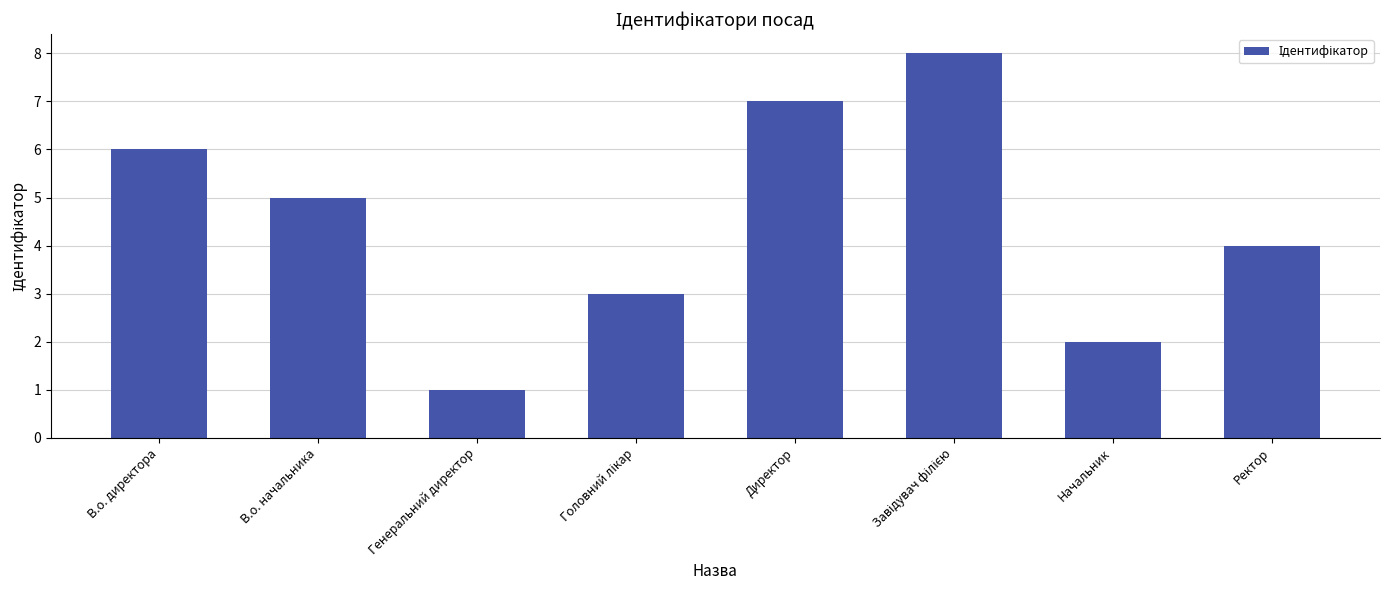

What value does the data have at В.о. начальника?

5